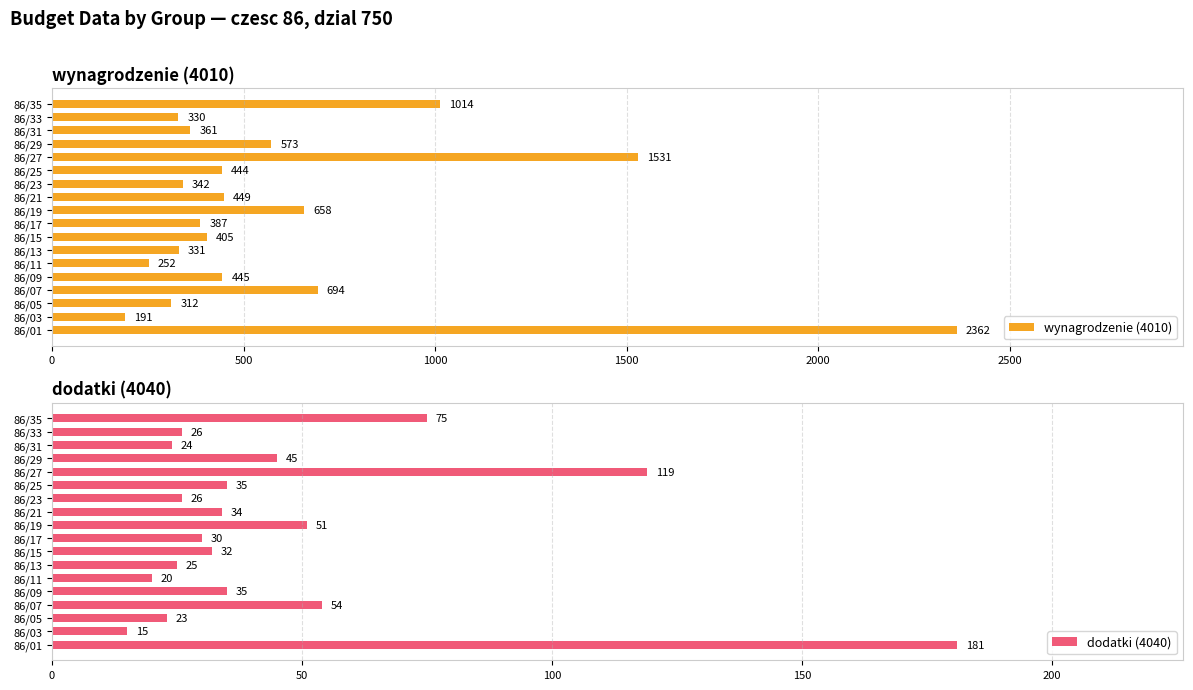

How many bars are there in total?

36